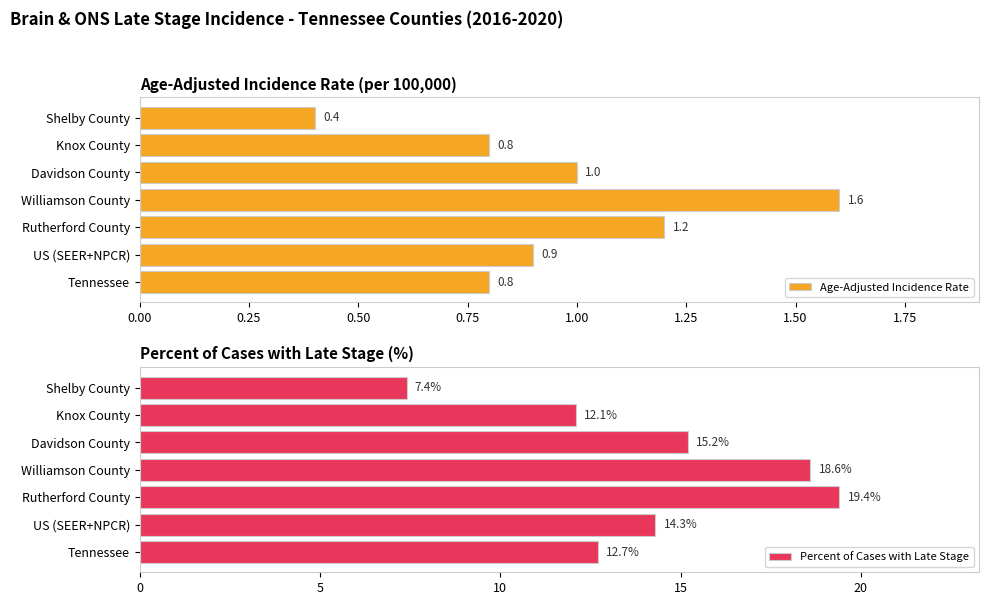

What is the difference between the Age-Adjusted Incidence Rate values at Knox County and Rutherford County?

0.4